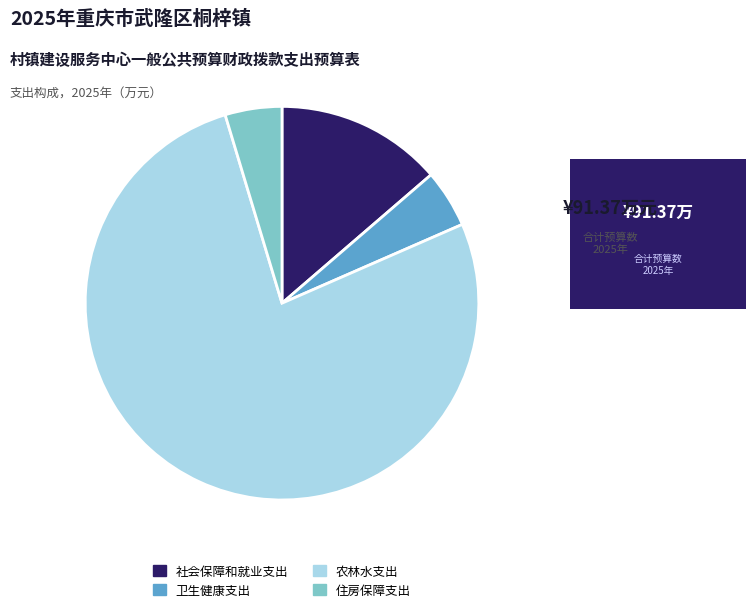

The 社会保障和就业支出 slice represents 14% of the pie. True or false?

True